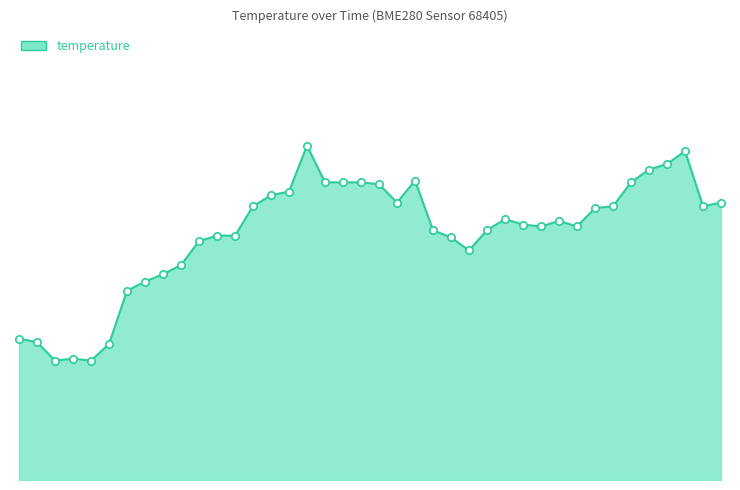

Is this an area chart (filled region under the line)?

Yes